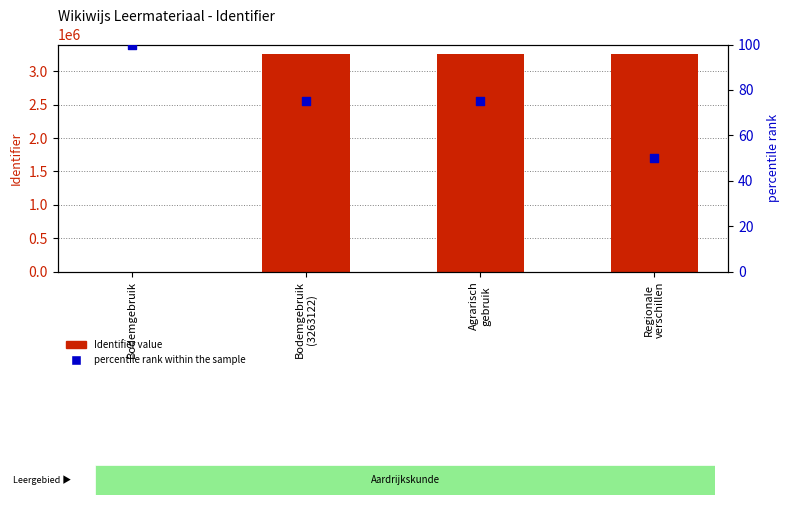

At how many categories does at least one series exceed 18363?

3